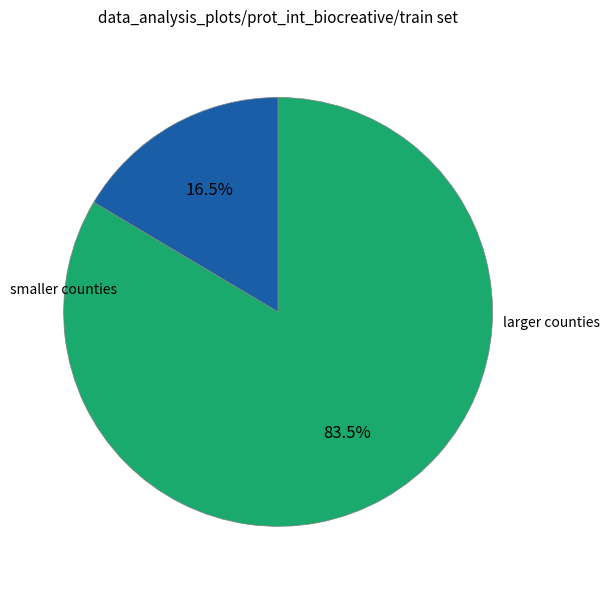

Is there a majority slice in this chart?

Yes